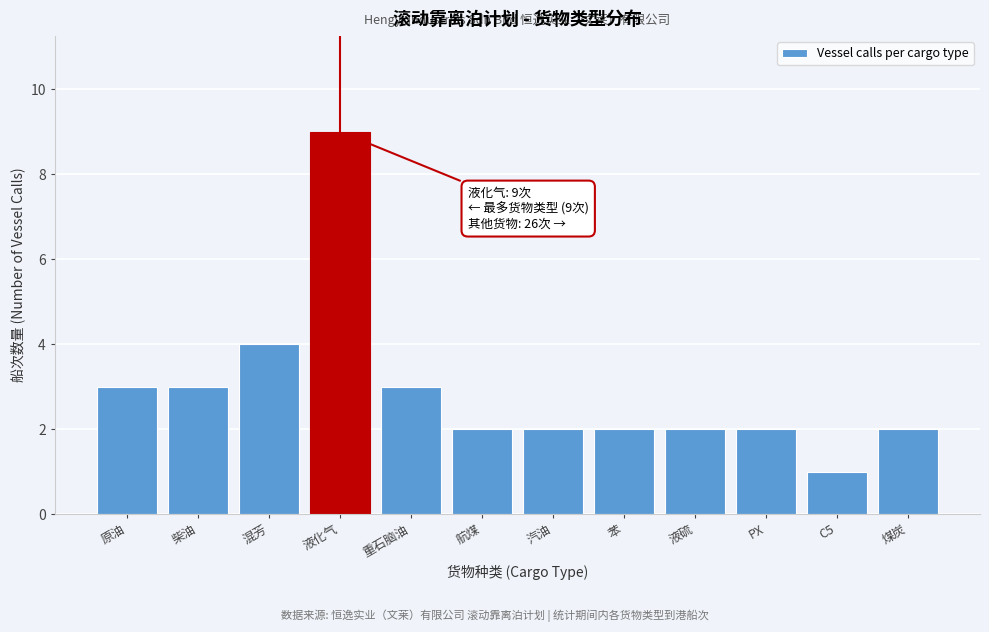

Reading left to right, list all the values displayed in this chart.

3	3	4	9	3	2	2	2	2	2	1	2